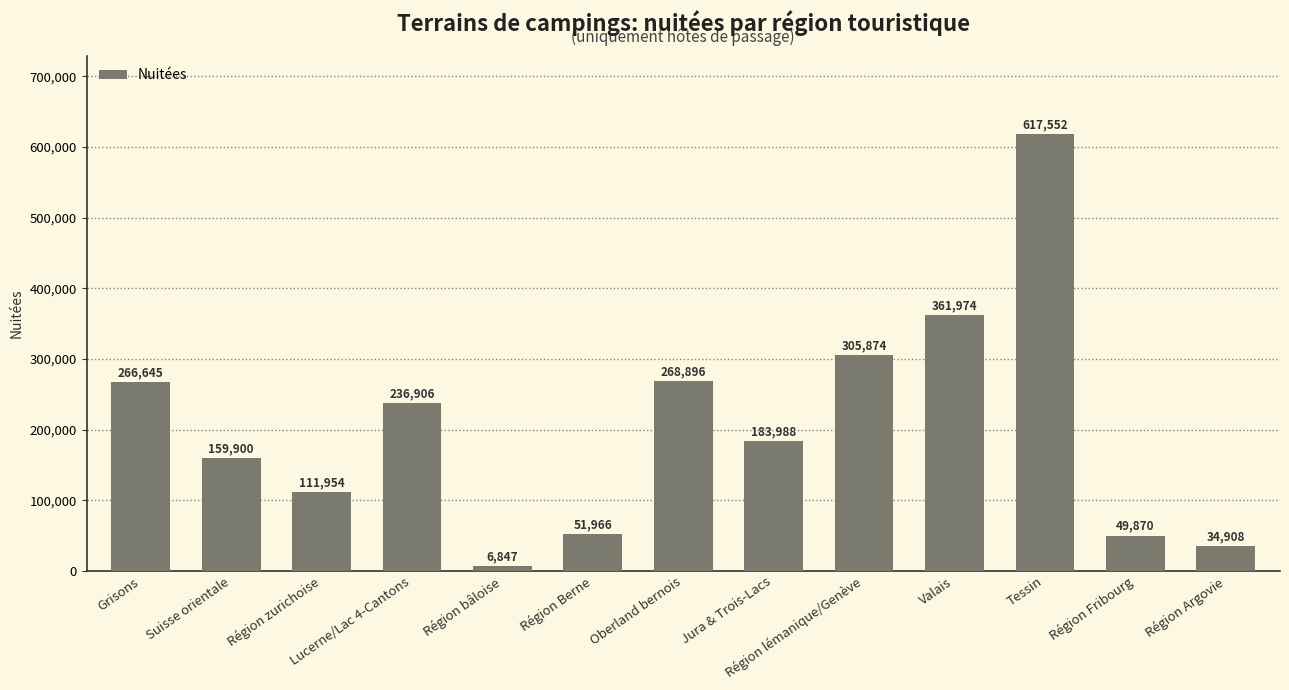

Is it true that the value at Tessin is 617552?

True